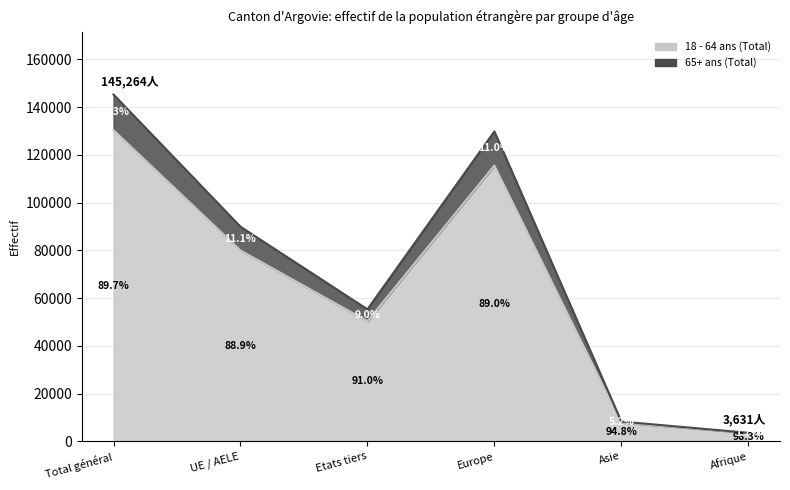

Which category has the lowest value across all series?

Afrique